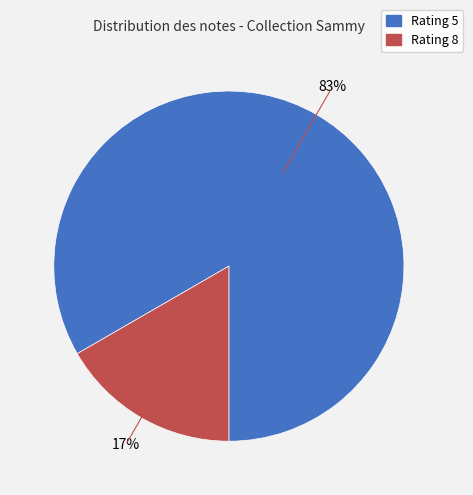

How many segments does this pie chart have?

2